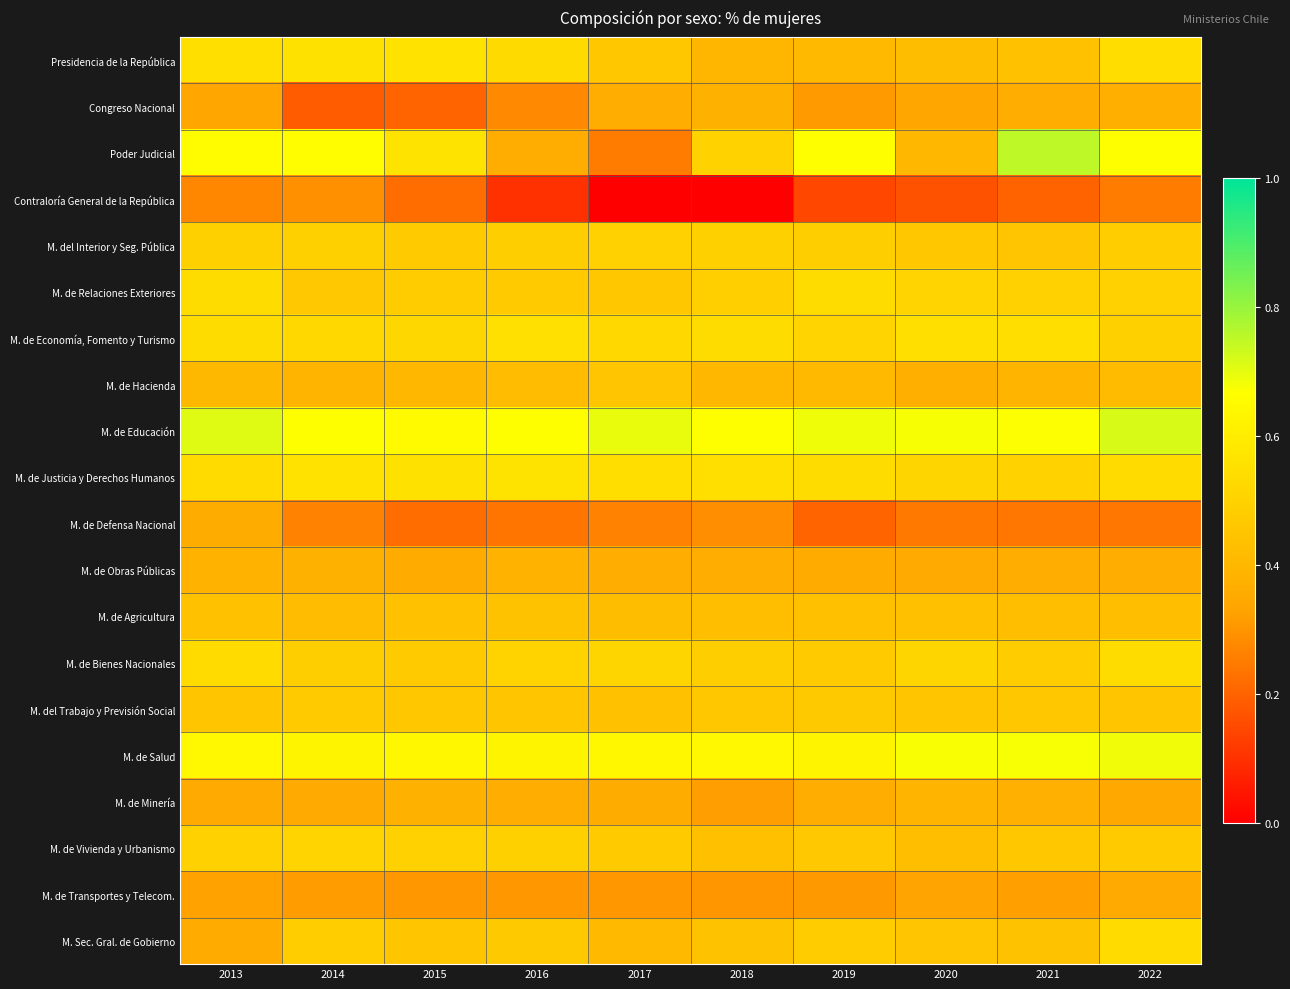

How many series are shown in this chart?

20